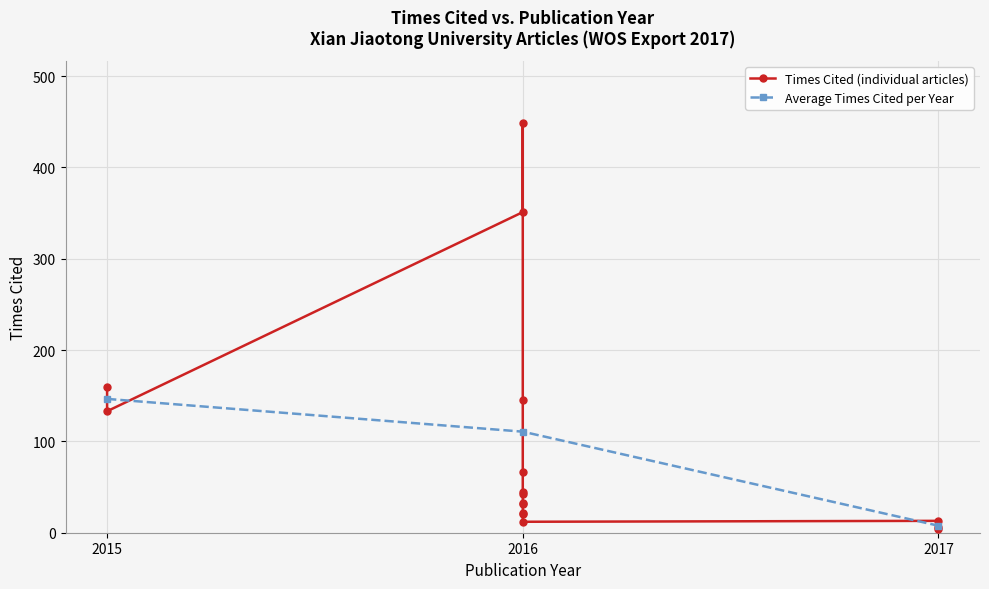

What is the change in value from 2016 to 2016?

-306